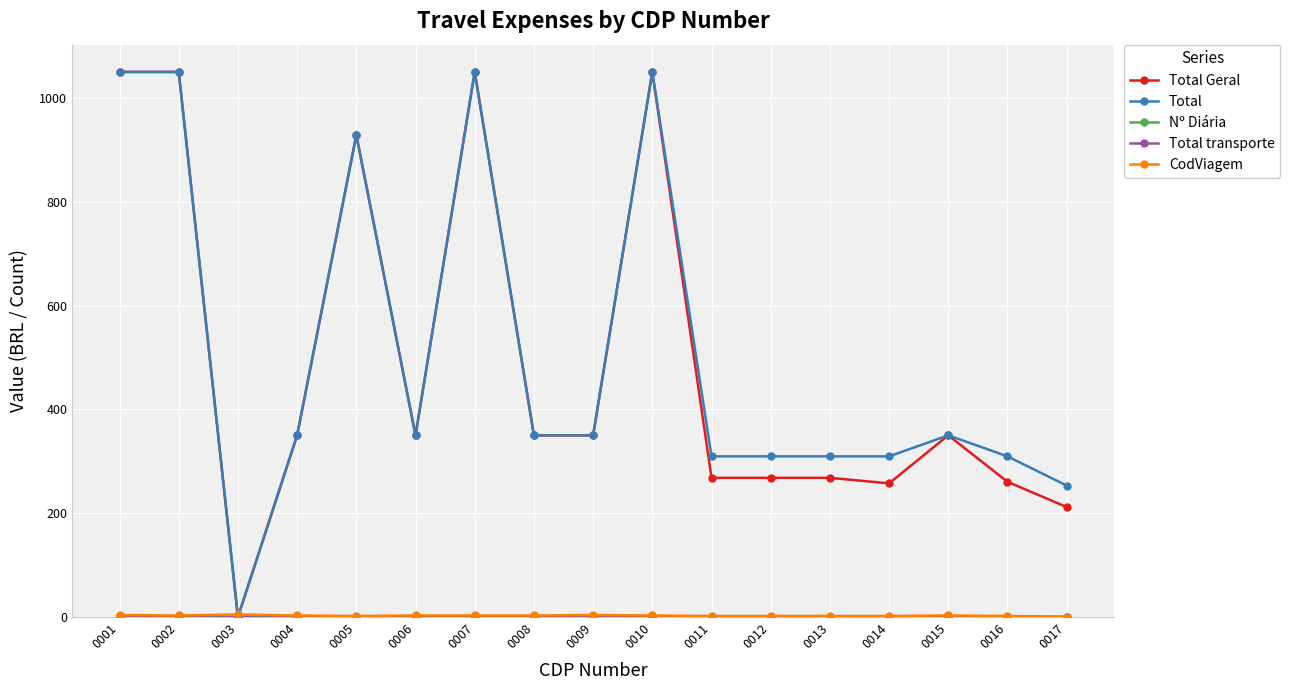

Does the chart have visible grid lines?

Yes